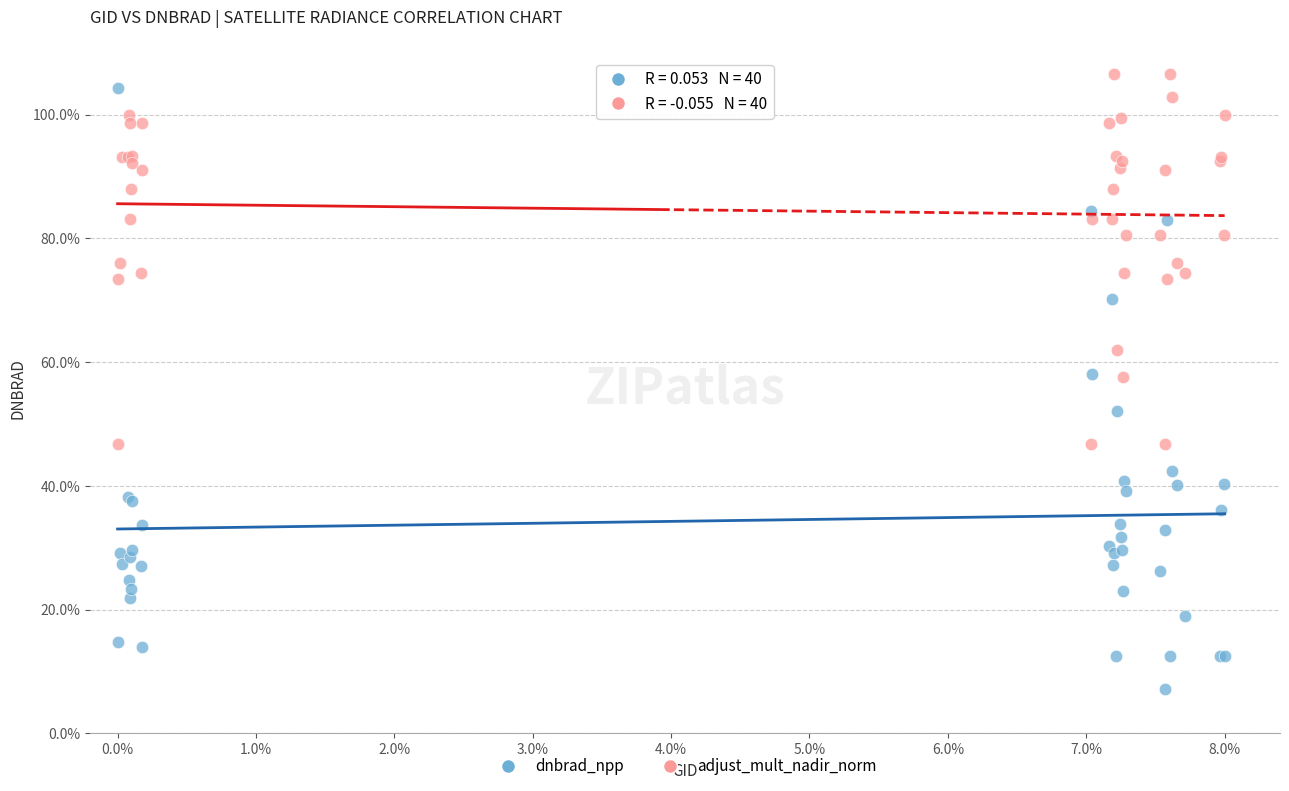

What are all the series names shown in the legend?

dnbrad_npp, adjust_mult_nadir_norm